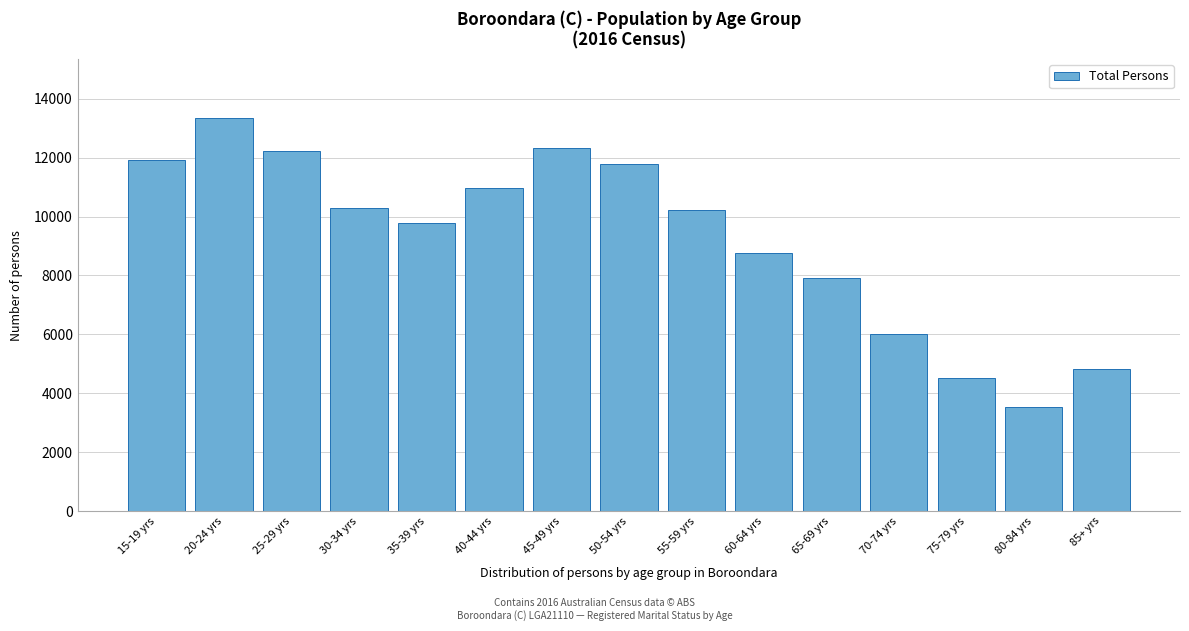

Reading left to right, extract all data points from this chart.

15-19 yrs=11910	20-24 yrs=13346	25-29 yrs=12239	30-34 yrs=10306	35-39 yrs=9779	40-44 yrs=10960	45-49 yrs=12324	50-54 yrs=11777	55-59 yrs=10233	60-64 yrs=8753	65-69 yrs=7922	70-74 yrs=6027	75-79 yrs=4506	80-84 yrs=3525	85+ yrs=4829